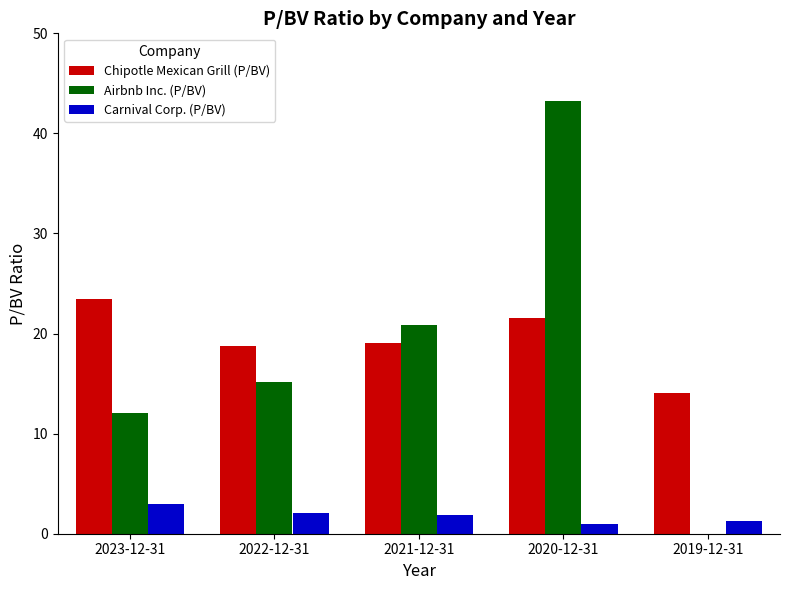

The Carnival Corp. (P/BV) series shows 1.0 at 2020-12-31. True or false?

True